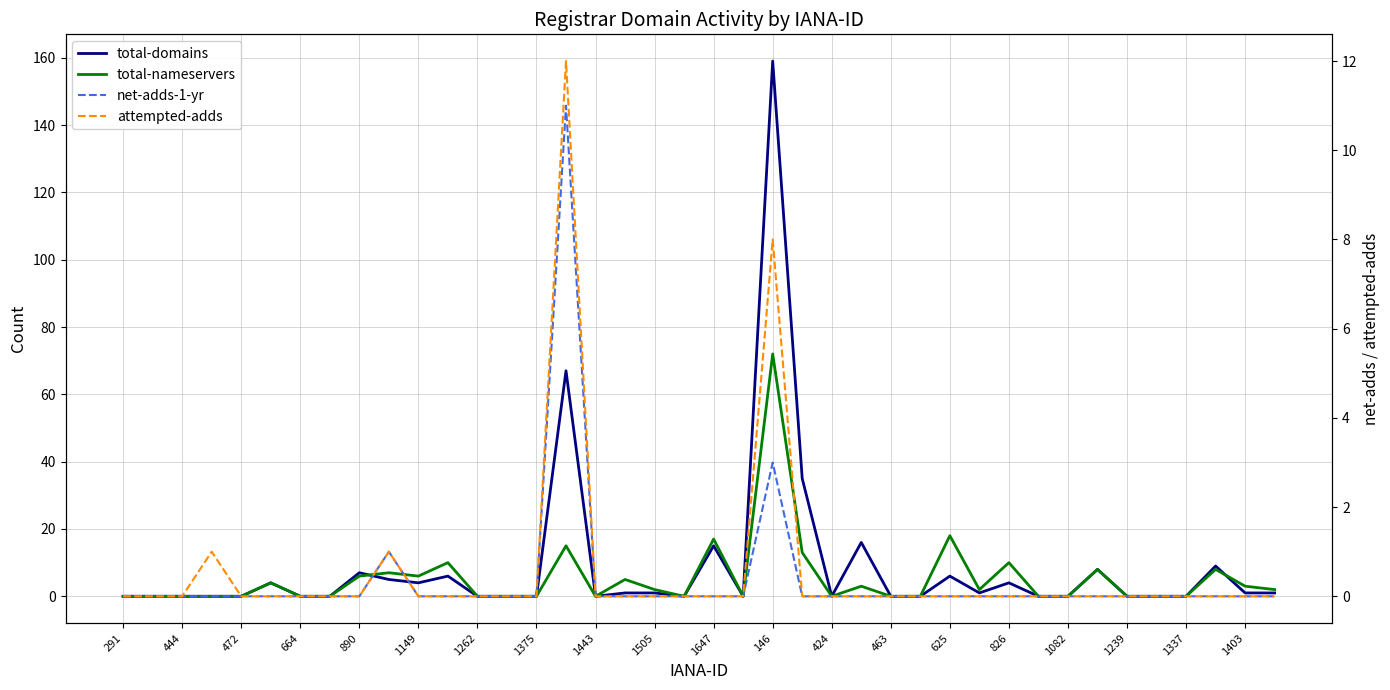

Count the number of data series in this chart.

4